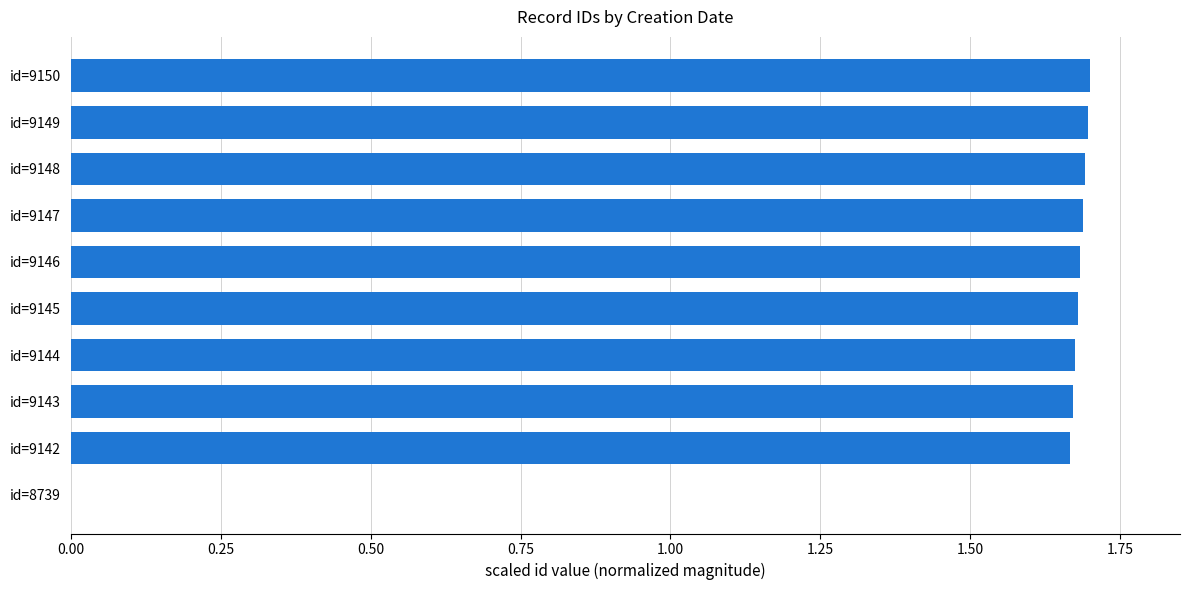

Approximately how many times larger is the value at id=9145 compared to id=9144?

1.0